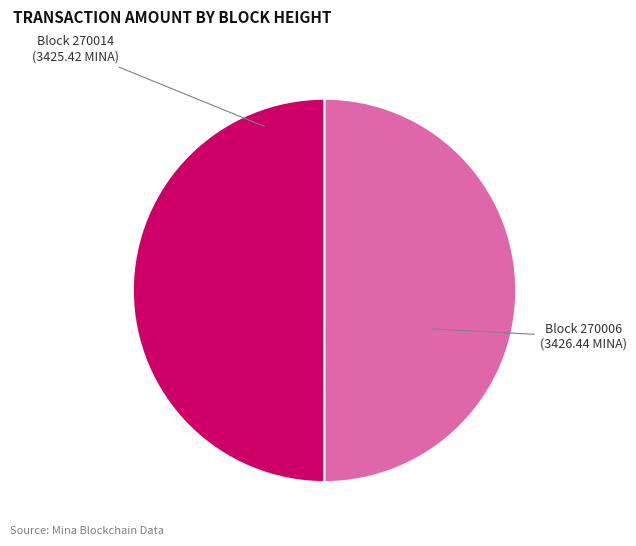

True or false: Block 270014 (3425.42 MINA) accounts for 41% of the total.

False